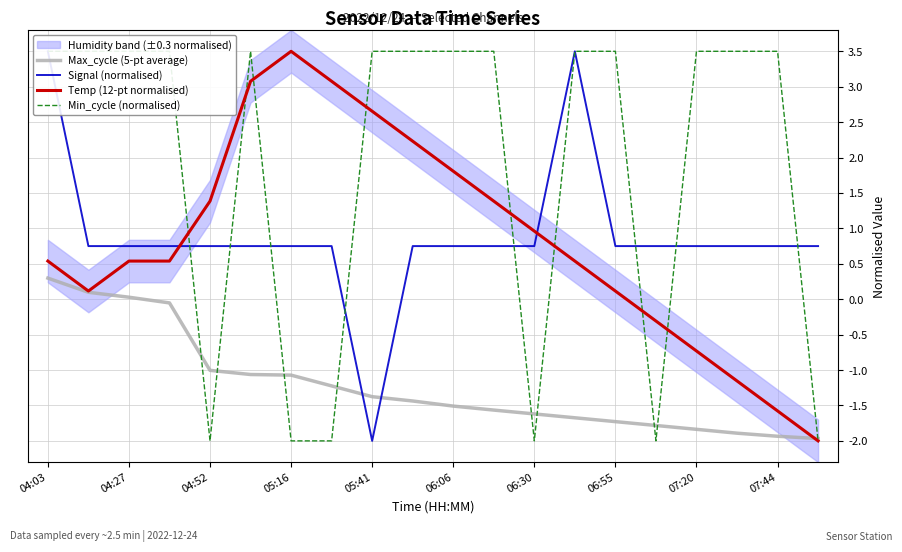

True or false: Temp (12-pt normalised) and Signal (normalised) intersect in this chart.

True